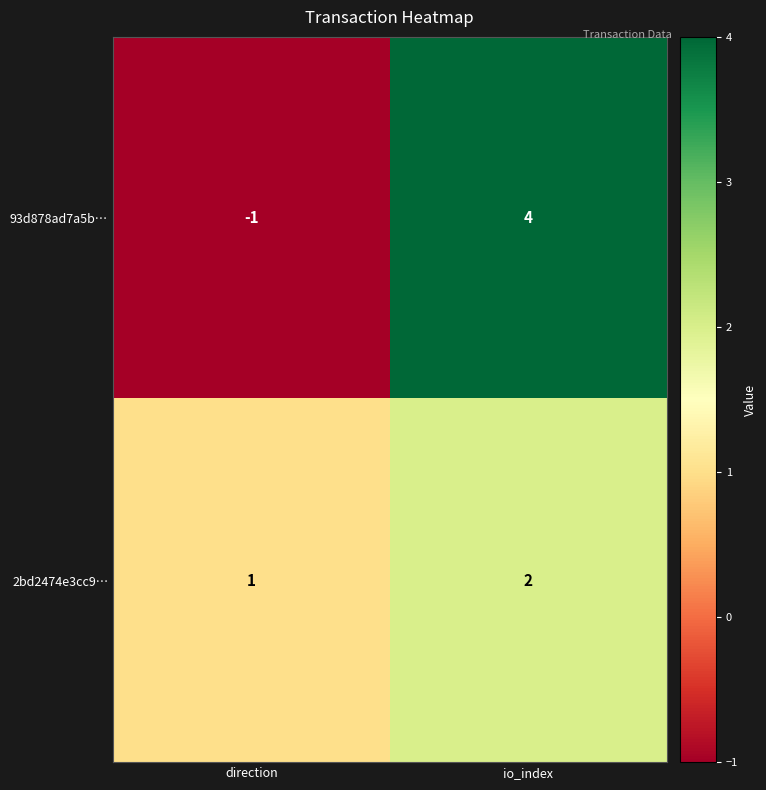

List the labels in order of 93d878ad7a5b… value, largest first.

io_index, direction